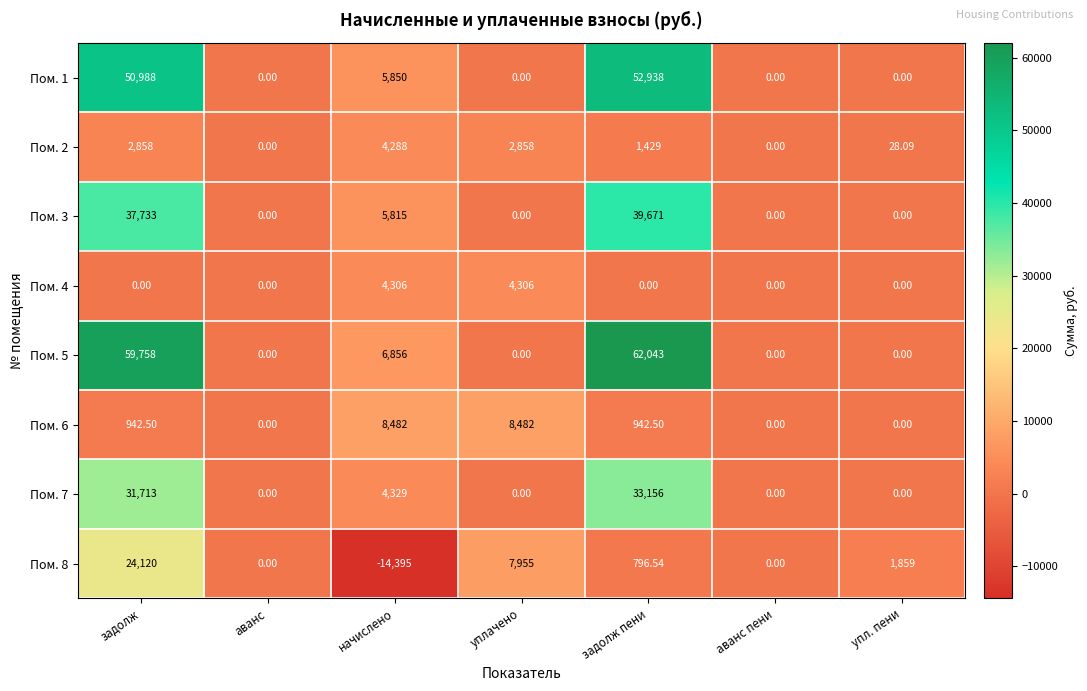

At which category is the sum across all series the highest?

задолж